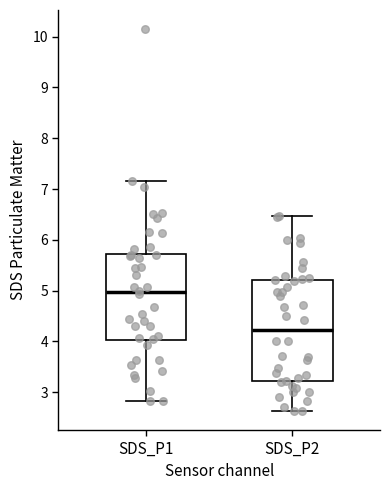

Where does the median line of the box for SDS_P2 sit on the y-axis? The values are not printed on the chart, so give them approximately, as read against the axis.

4.2